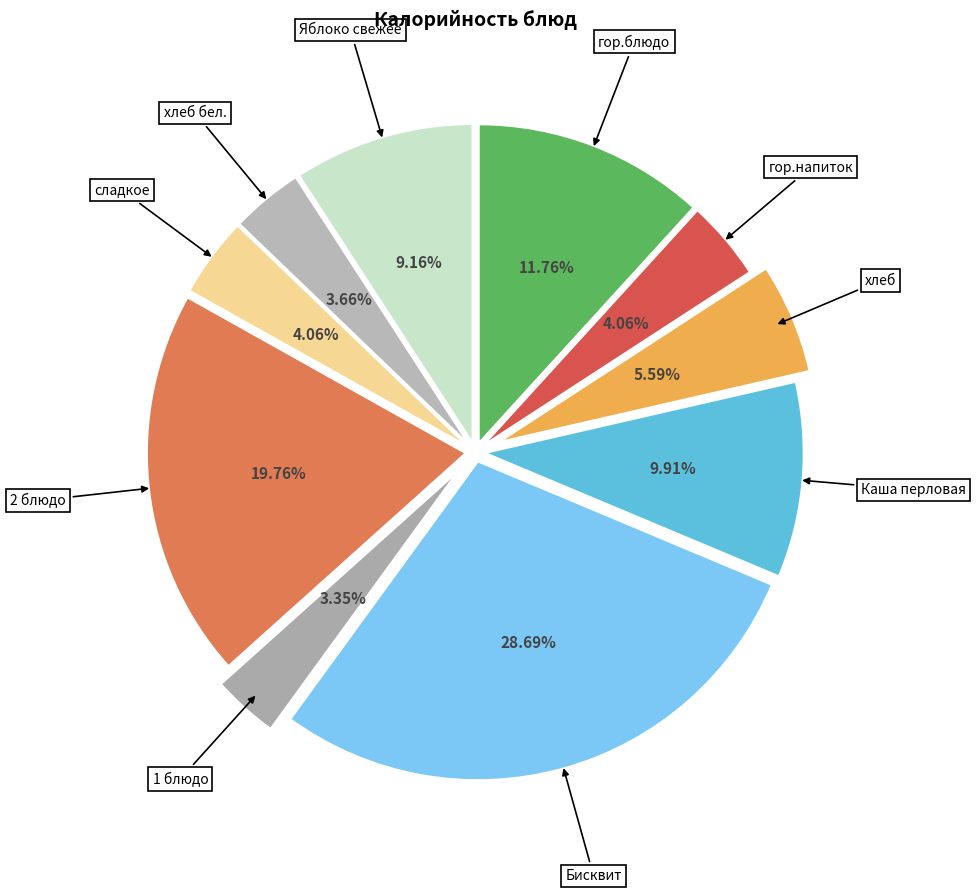

Which category has the biggest portion of the pie?

Бисквит